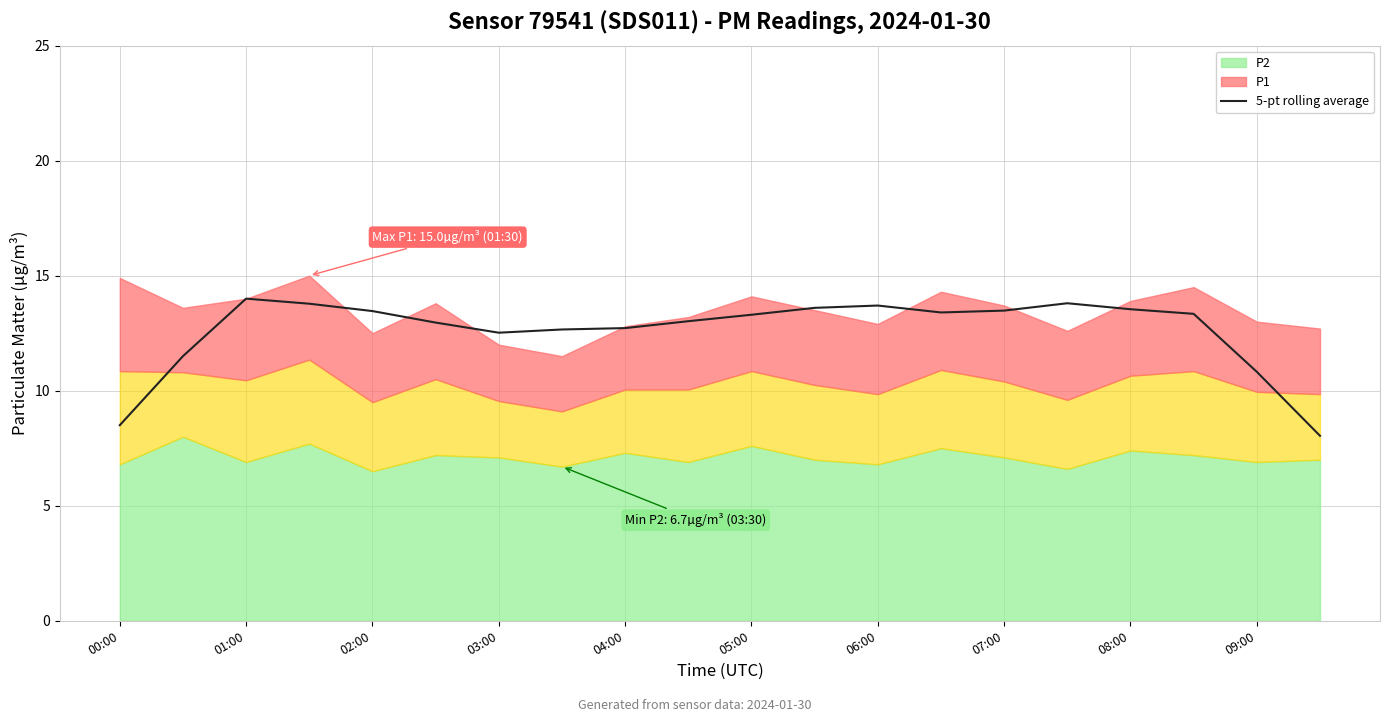

True or false: 5-pt rolling average has a value of 19.3 at 08:00.

False